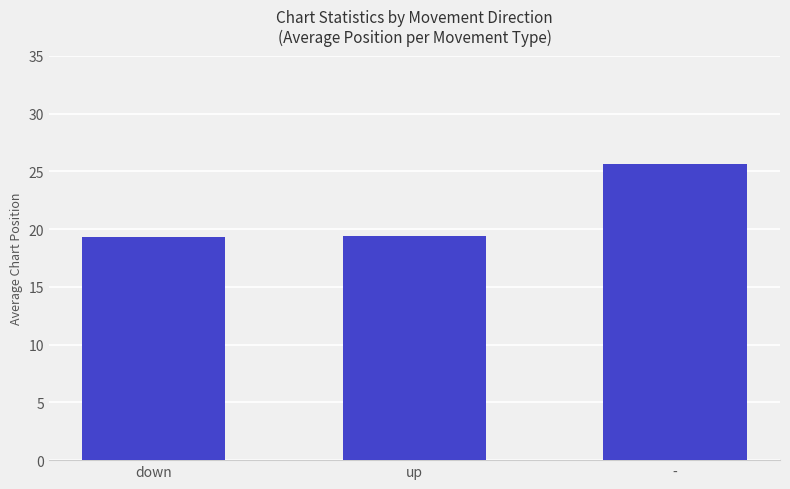

What is the label of the 1st bar from the right?

-